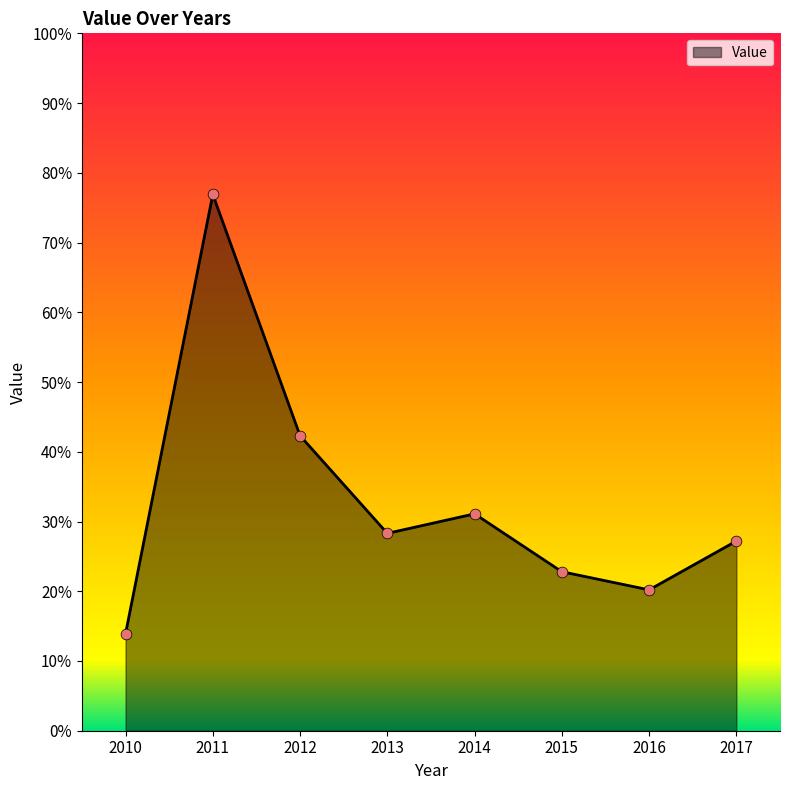

Between 2013 and 2010, which is larger?

2013